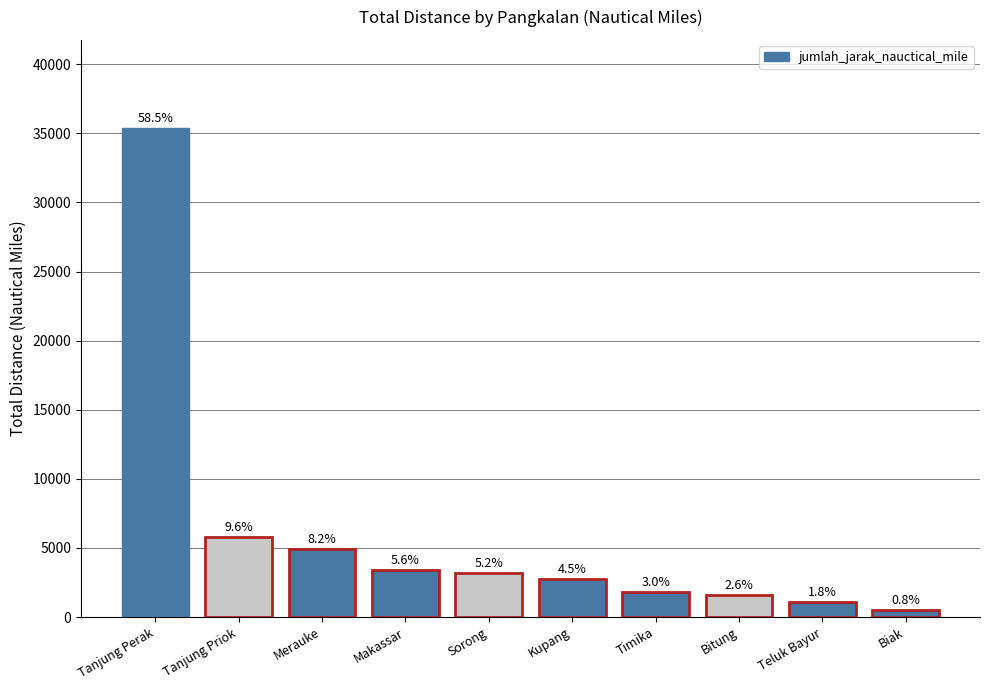

Are the bars horizontal?

No